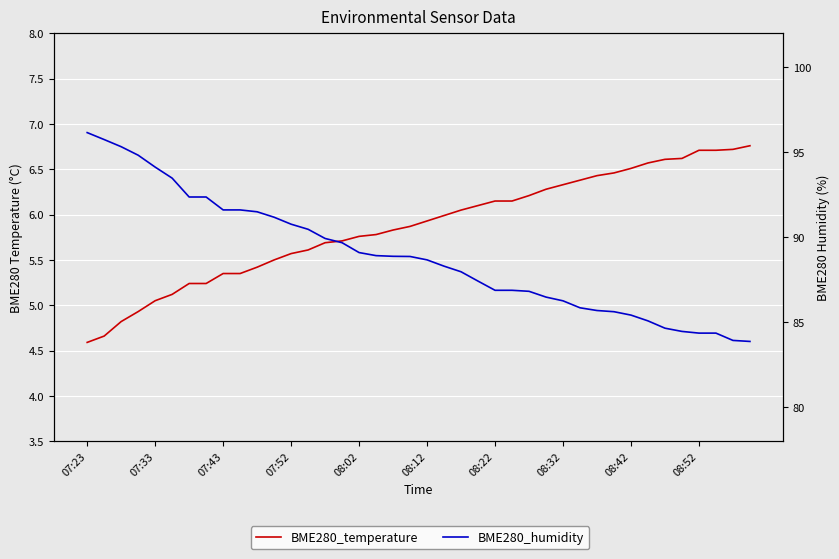

Where does the BME280_humidity series first go above 88?

07:23